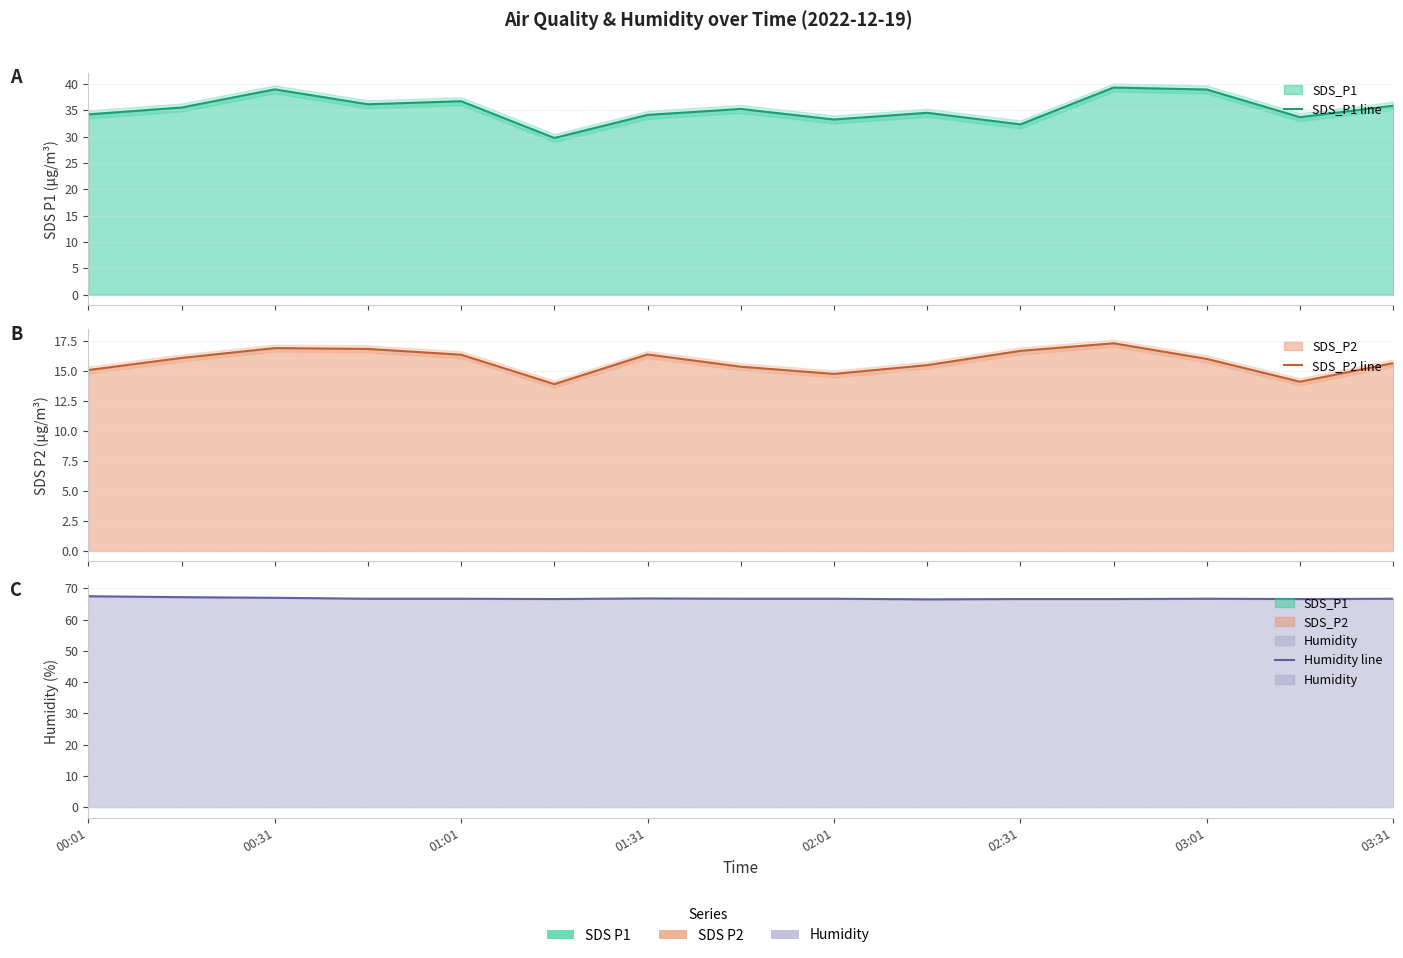

True or false: SDS_P2 line and SDS_P1 line intersect in this chart.

False